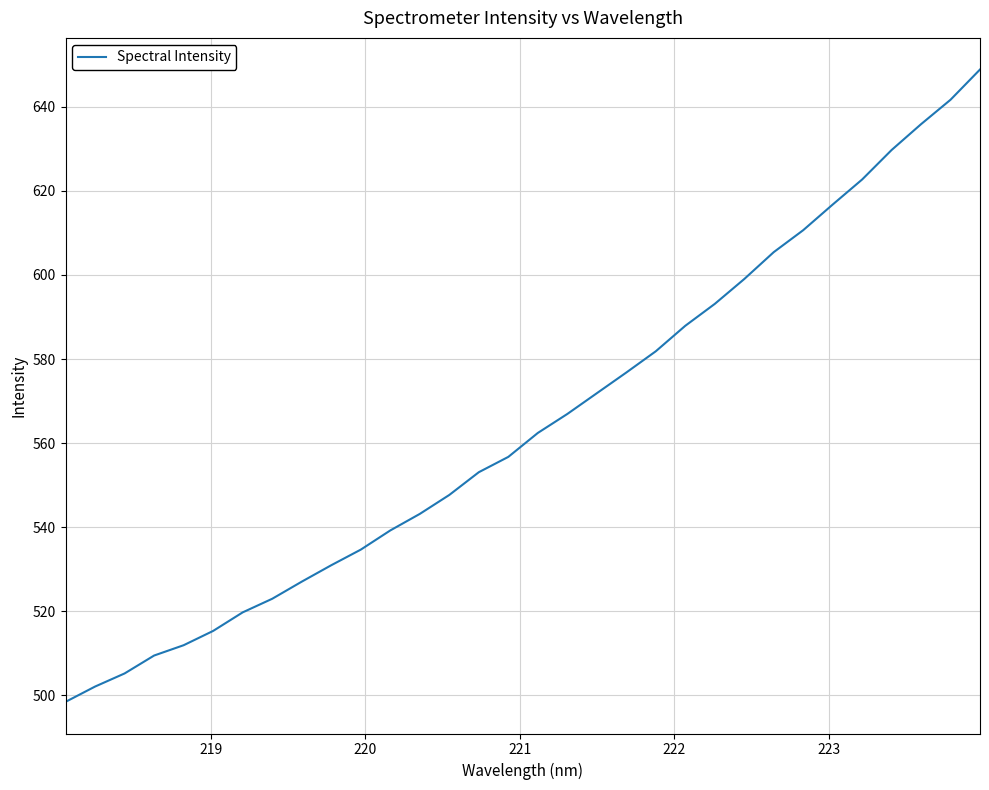

What is the minimum value shown in the chart?

498.5